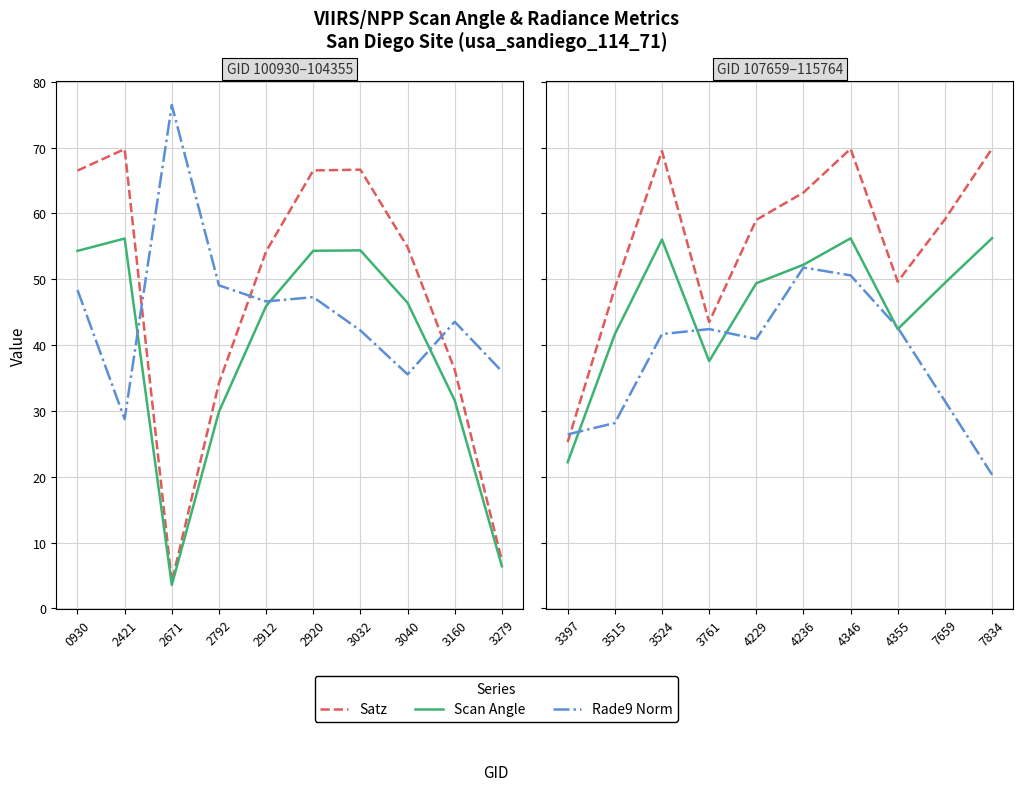

How many interior local peaks does the Satz series have?

2